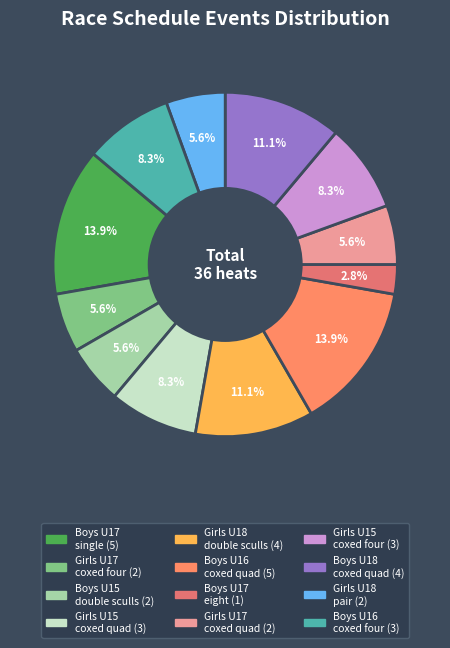

How many segments does this pie chart have?

12